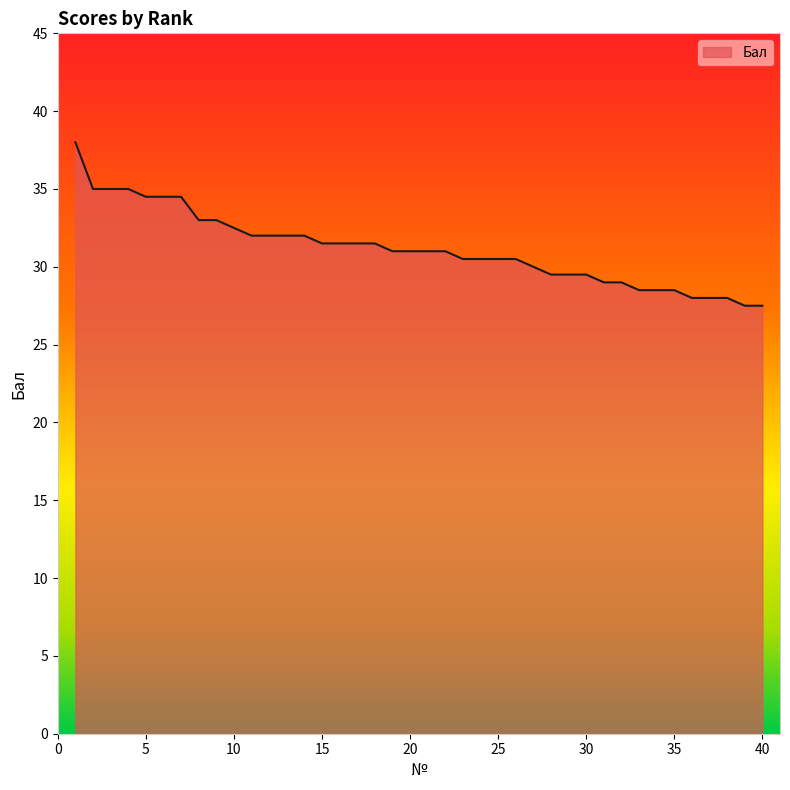

What is the difference between the maximum and minimum values?

10.5